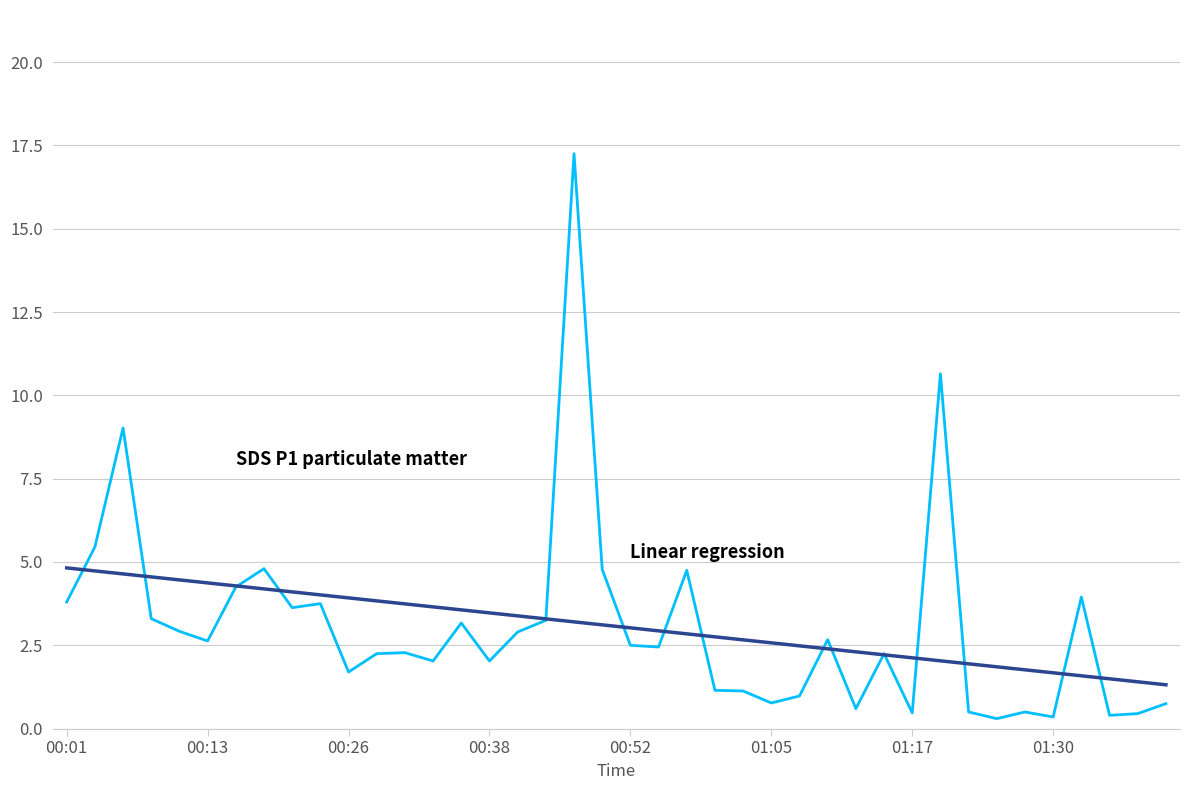

What is the total value across all series at 00:13?

7.0